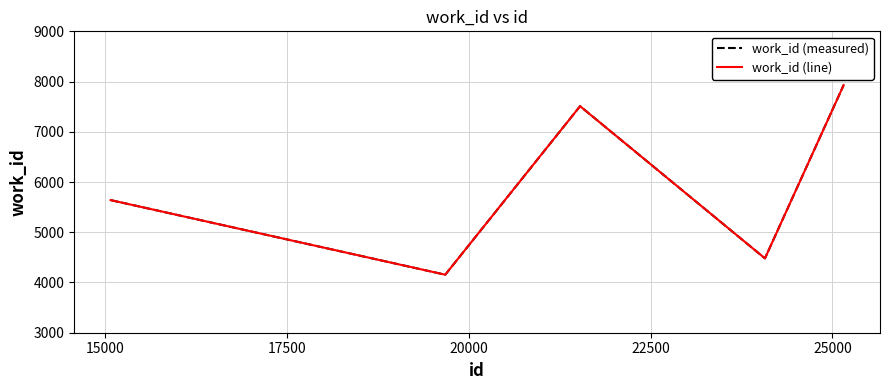

Is this an area chart (filled region under the line)?

No